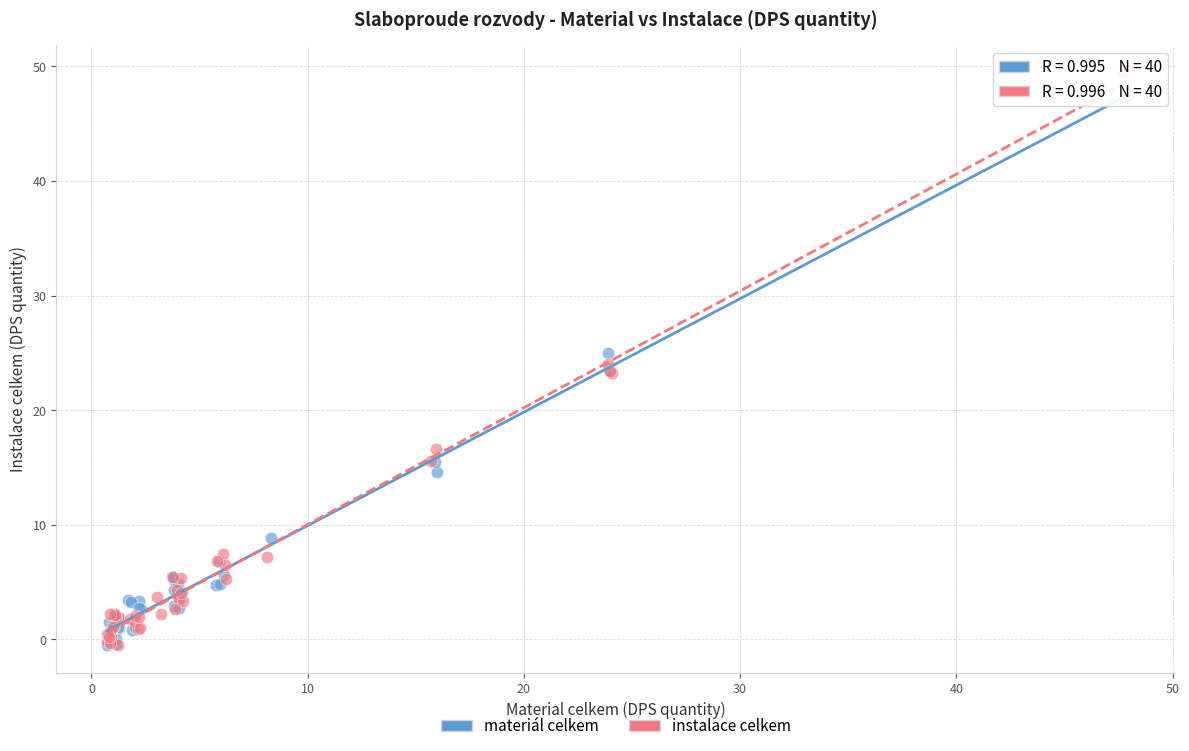

What are all the series names shown in the legend?

materiál celkem, instalace celkem